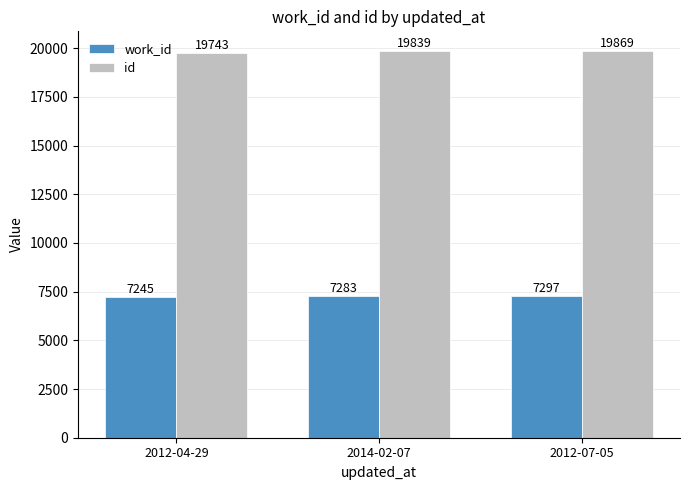

At how many categories does at least one series exceed 14781?

3